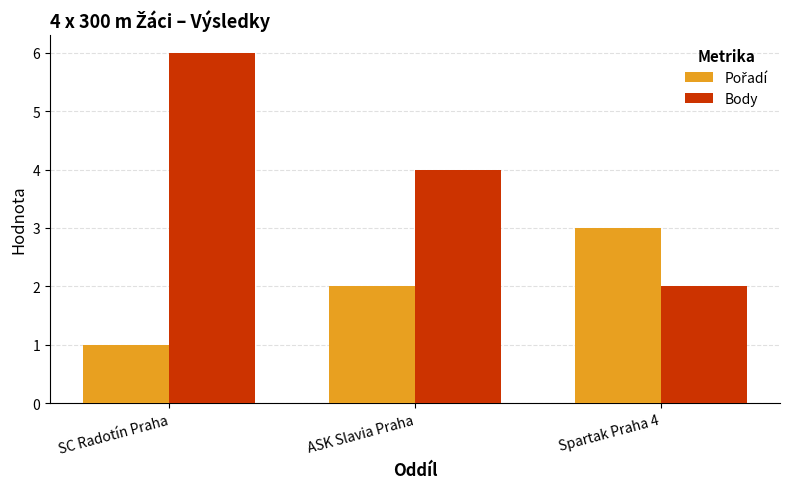

Rank the categories by Body value from highest to lowest.

SC Radotín Praha, ASK Slavia Praha, Spartak Praha 4